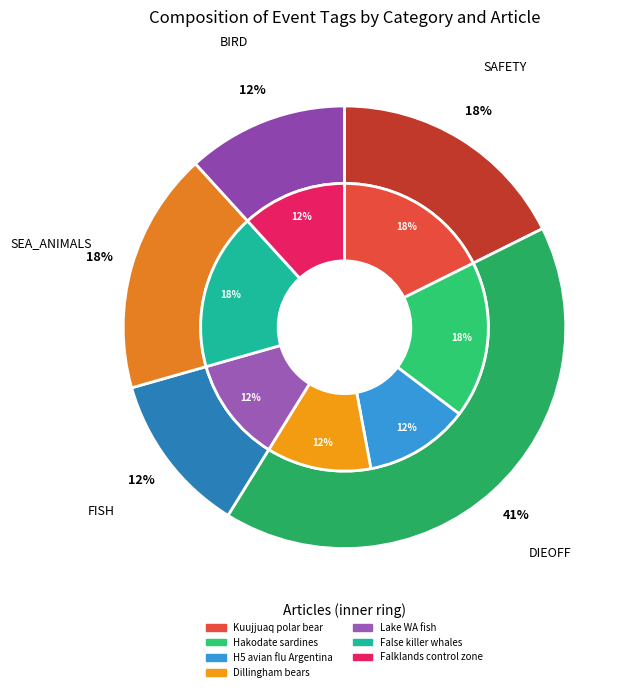

Count the number of slices in the pie.

7